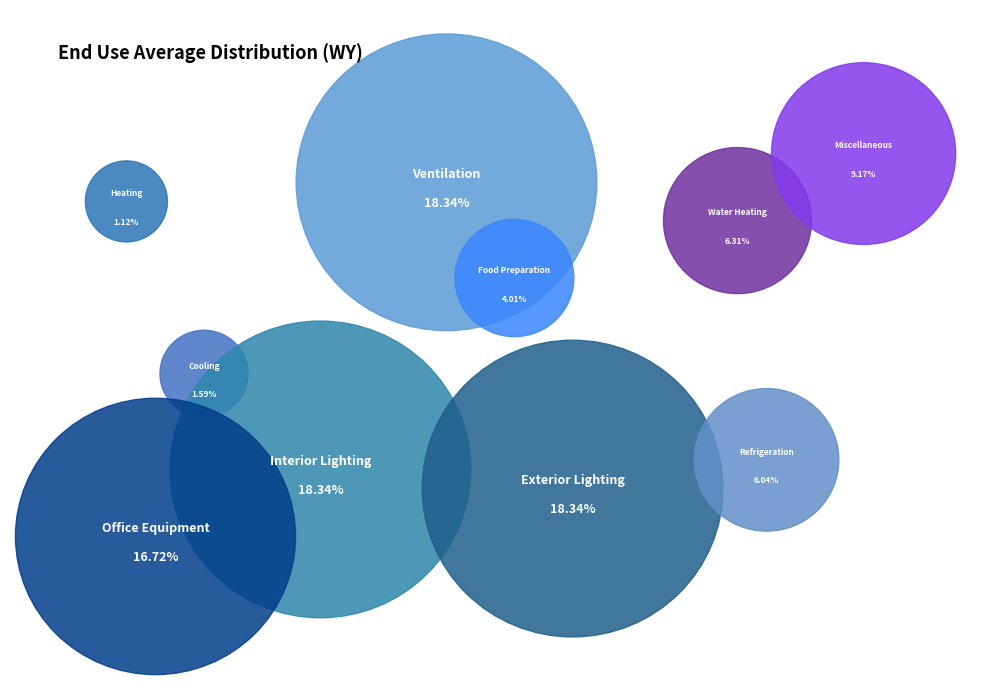

Which category has the smallest portion of the pie?

Heating